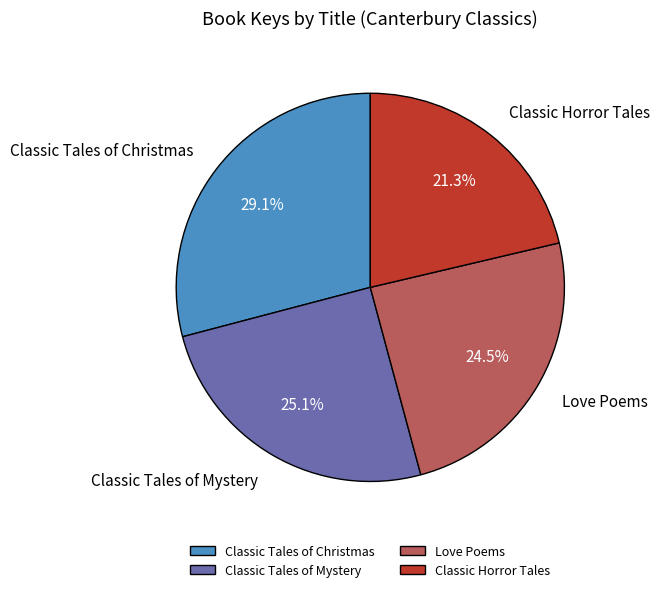

Does Classic Tales of Mystery account for over 50% of the chart?

No